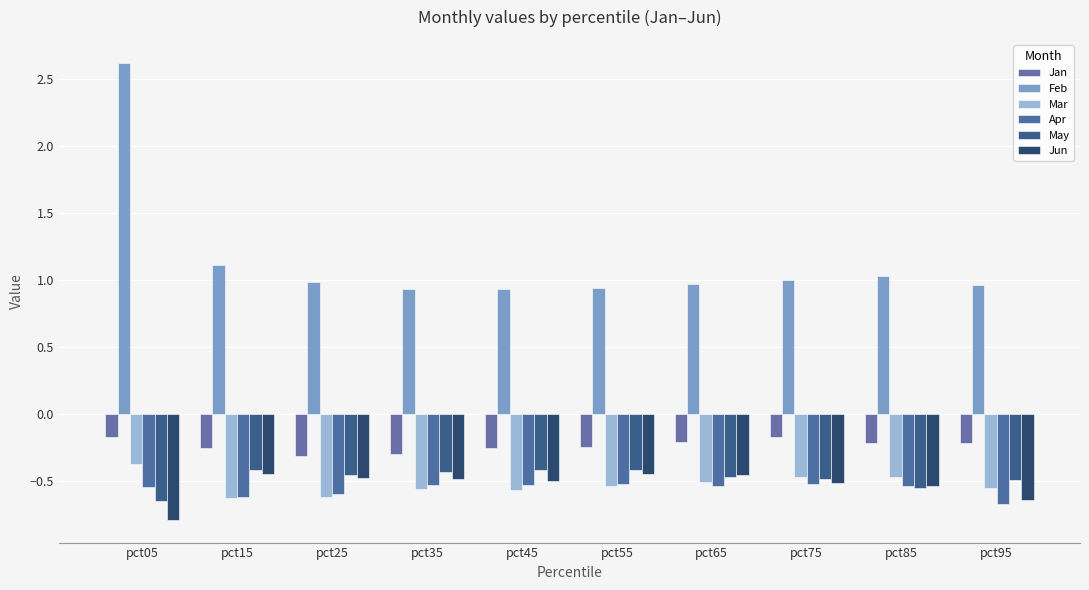

Count the number of categories in the chart.

10